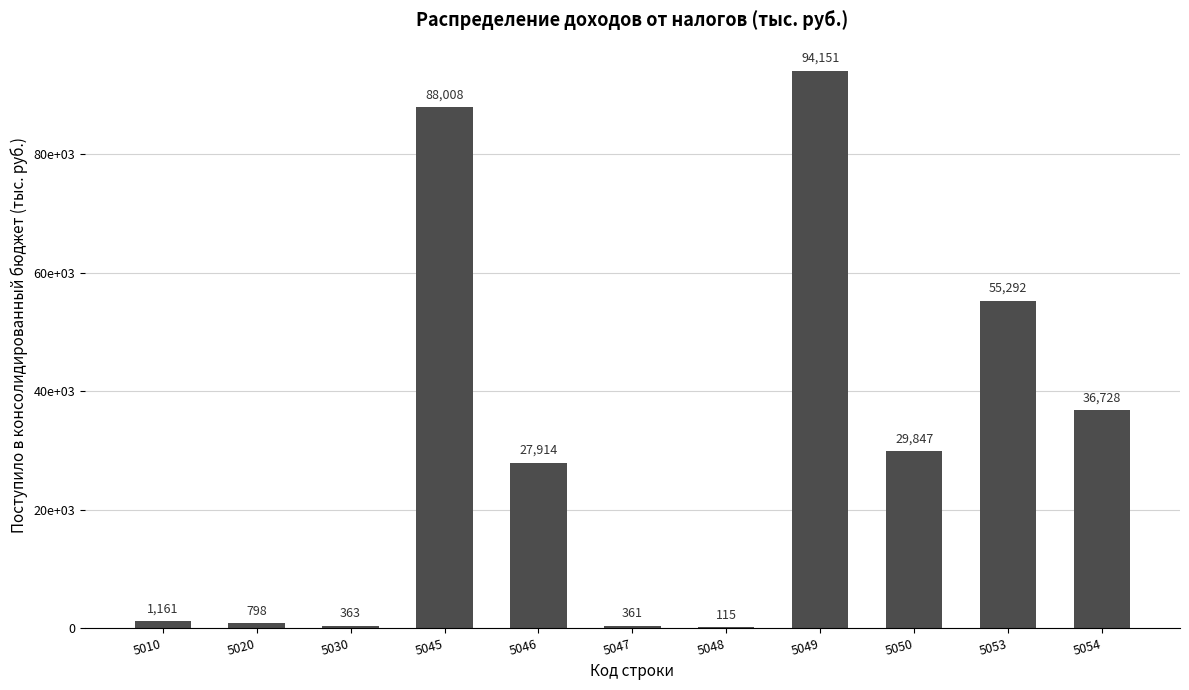

Reading left to right, transcribe all the data shown in this chart.

5010=1161	5020=798	5030=363	5045=88008	5046=27914	5047=361	5048=115	5049=94151	5050=29847	5053=55292	5054=36728